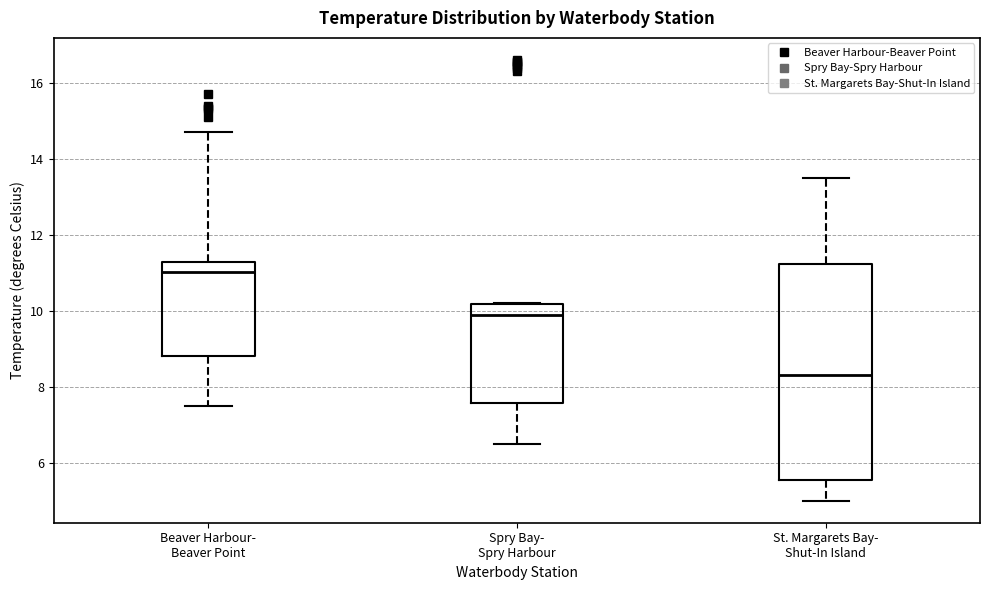

Which box is the tallest, from its lower edge to its upper edge?

St. Margarets Bay- Shut-In Island